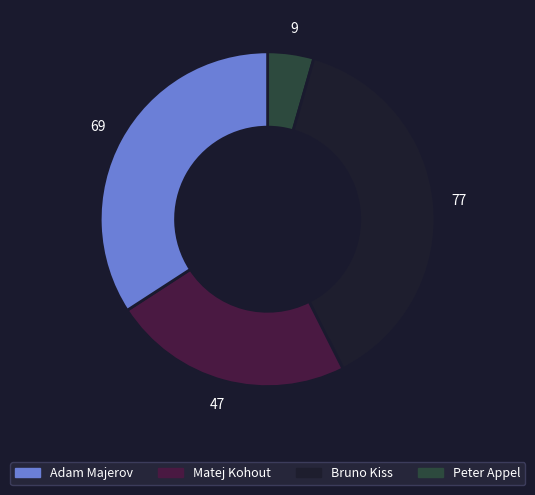

Is there any slice that represents more than half of the pie?

No